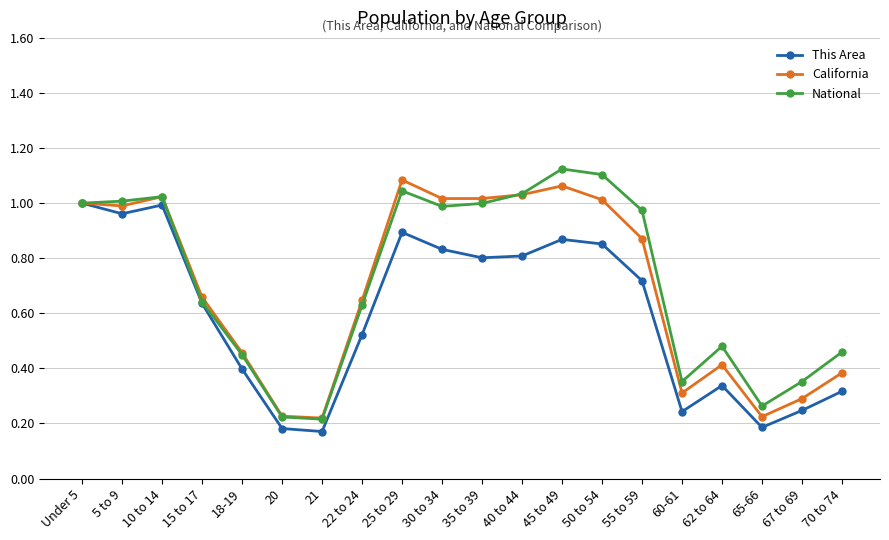

What position from the right is 25 to 29?

12